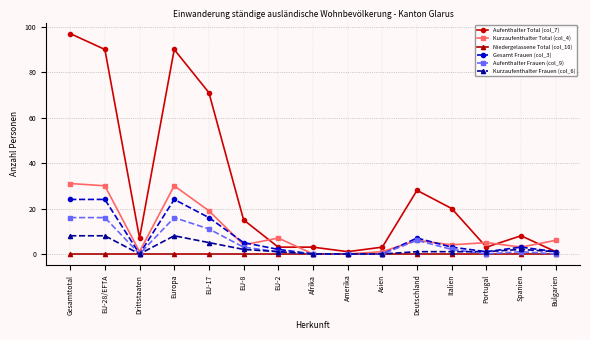

What is the spread (max minus min) of values at Bulgarien?

6